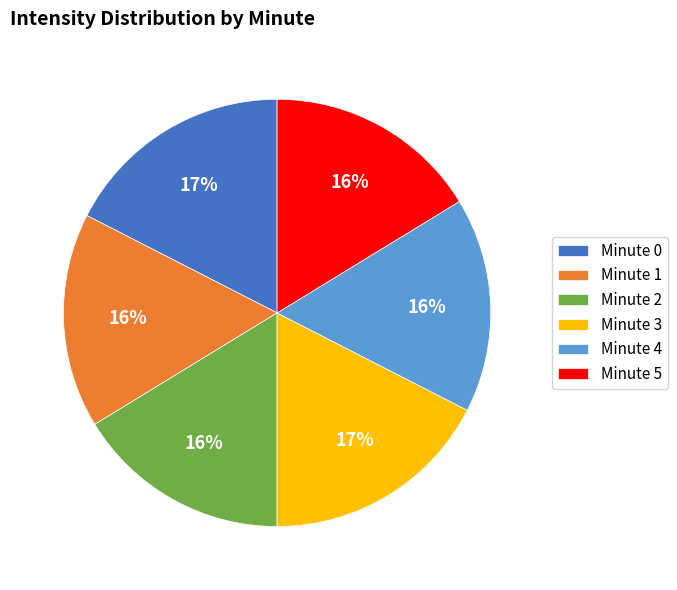

To the nearest percent, what portion does Minute 5 represent?

16%